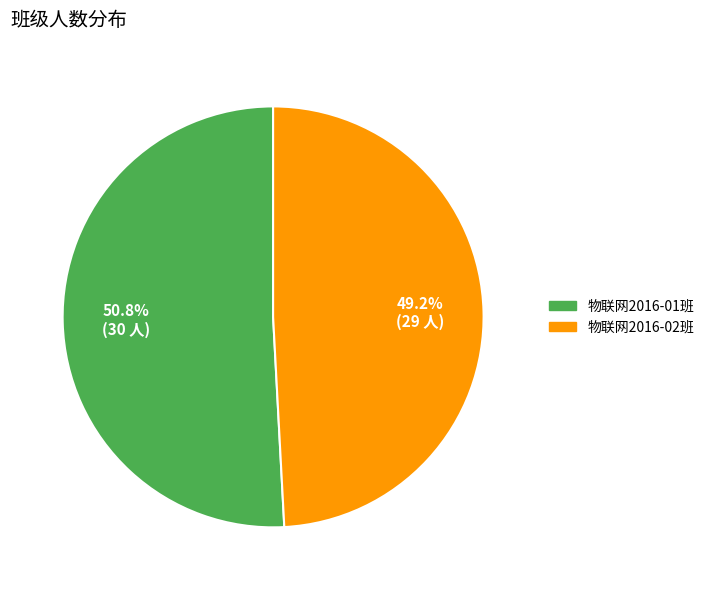

To the nearest percent, what is the difference between the largest and smallest slice percentages?

2%